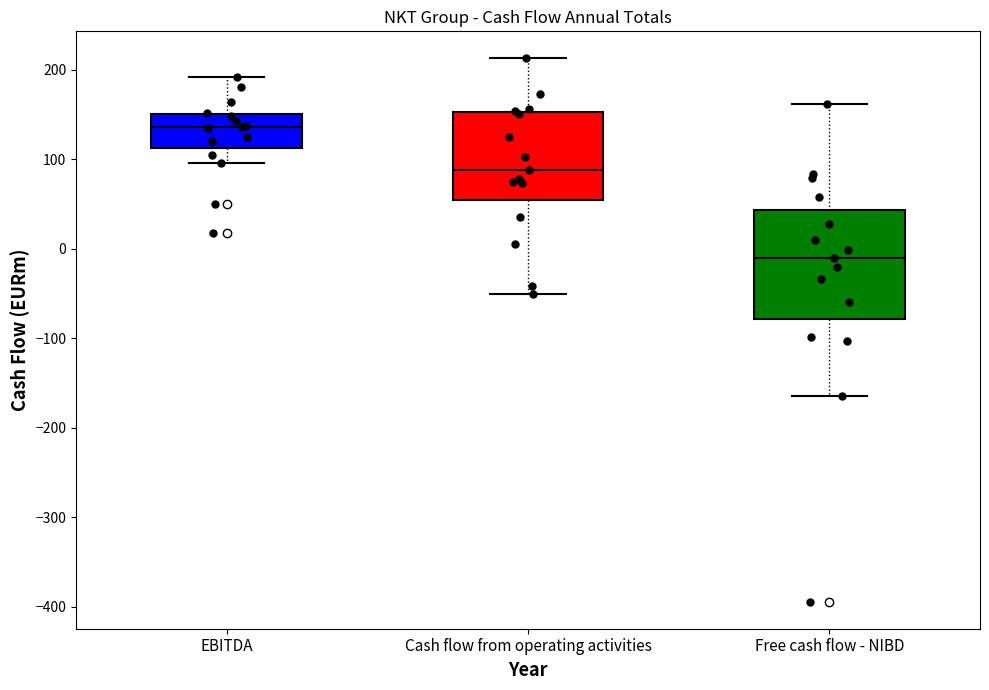

Which box has the lowest median line?

Free cash flow - NIBD